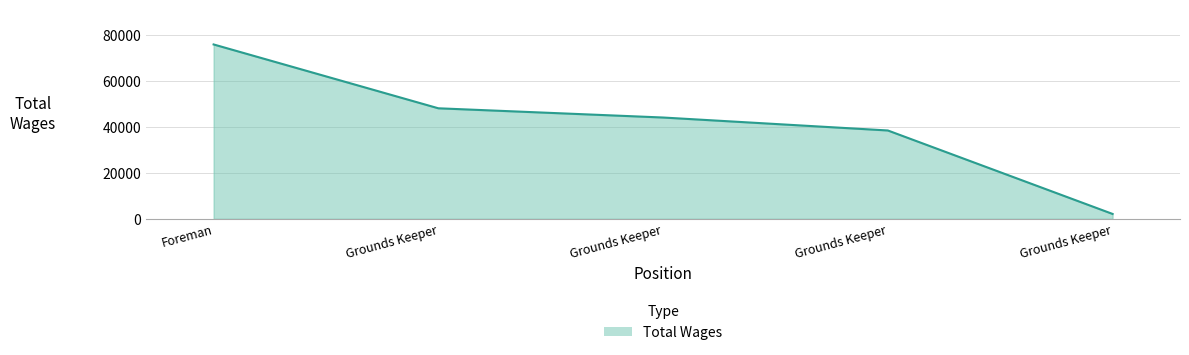

Rank the categories by value from lowest to highest.

Grounds Keeper, Grounds Keeper, Grounds Keeper, Grounds Keeper, Foreman